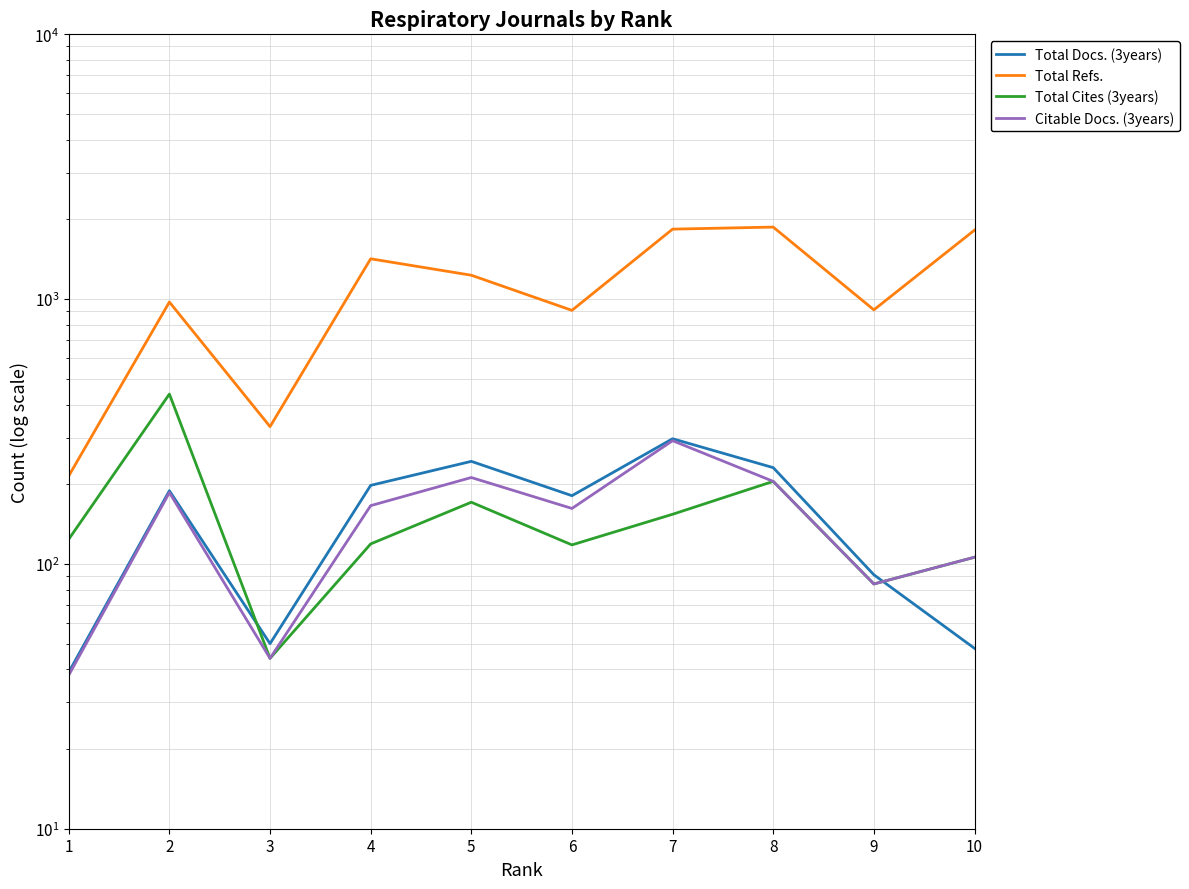

True or false: Total Cites (3years) and Total Refs. cross at least once.

False